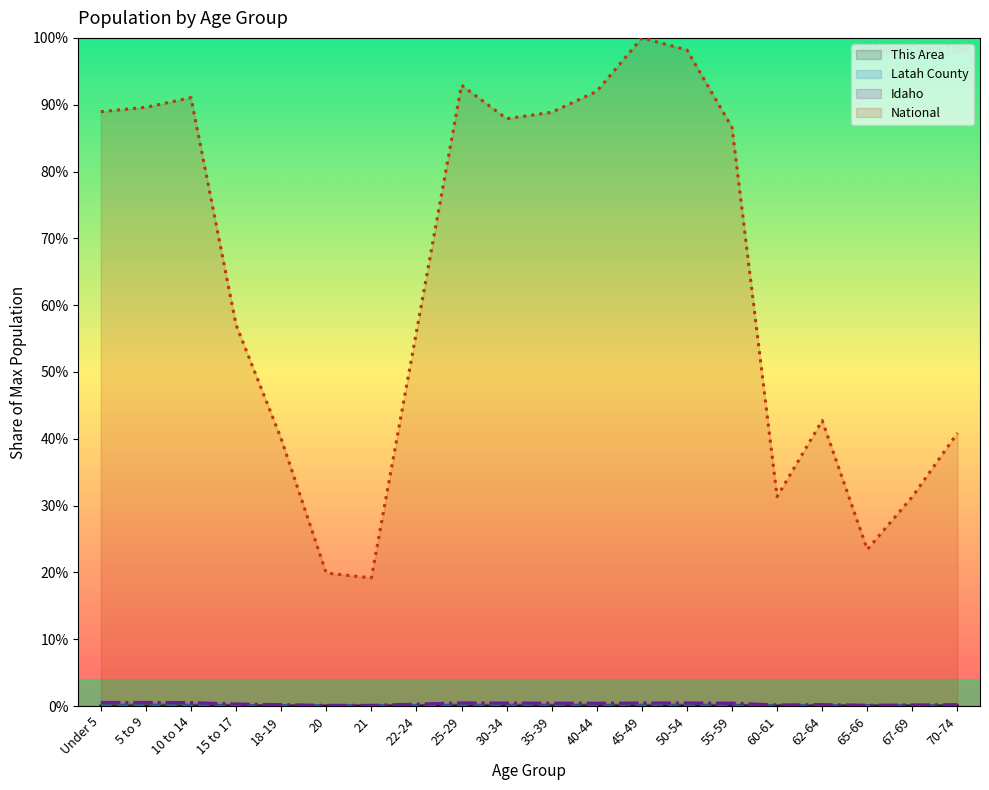

Which category has the highest value across all series?

45-49